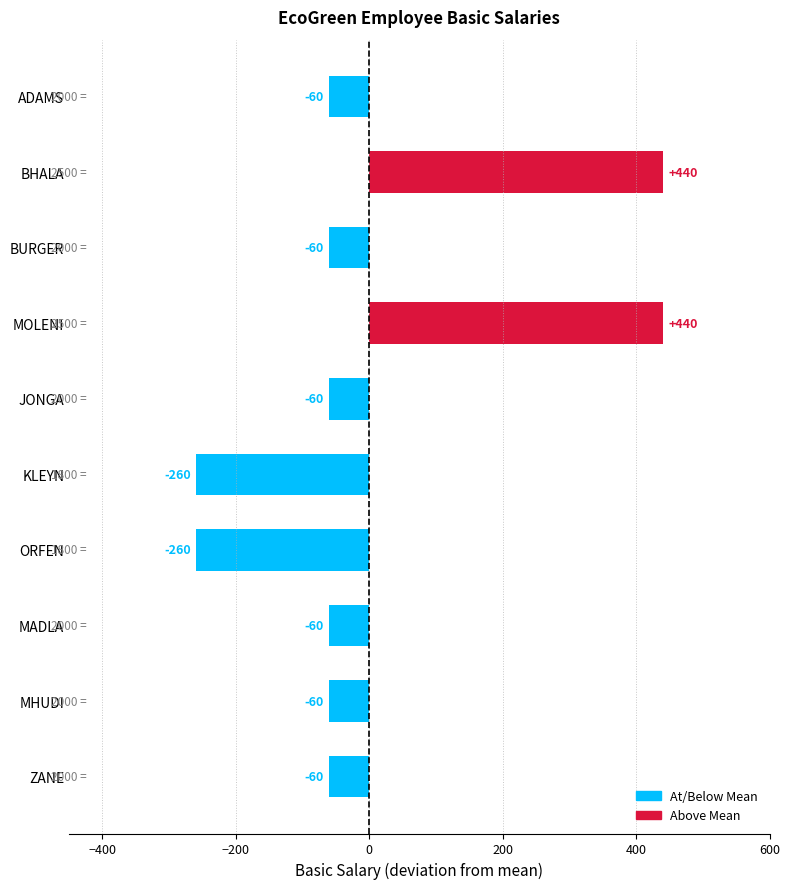

What is the maximum value shown in the chart?

440